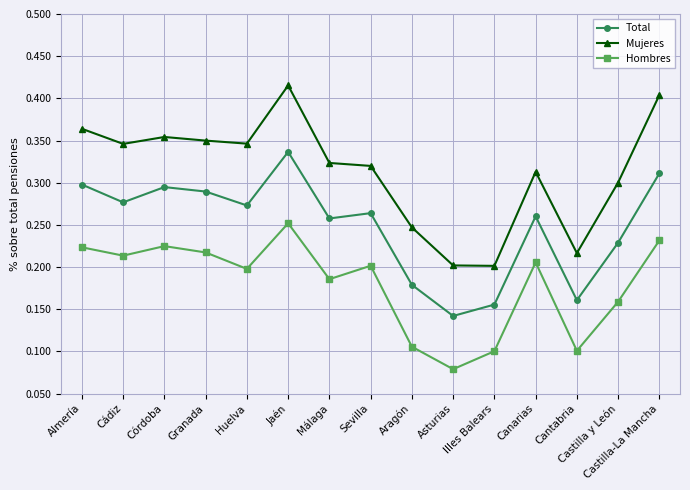

True or false: Total has a value of 0.1 at Huelva.

False